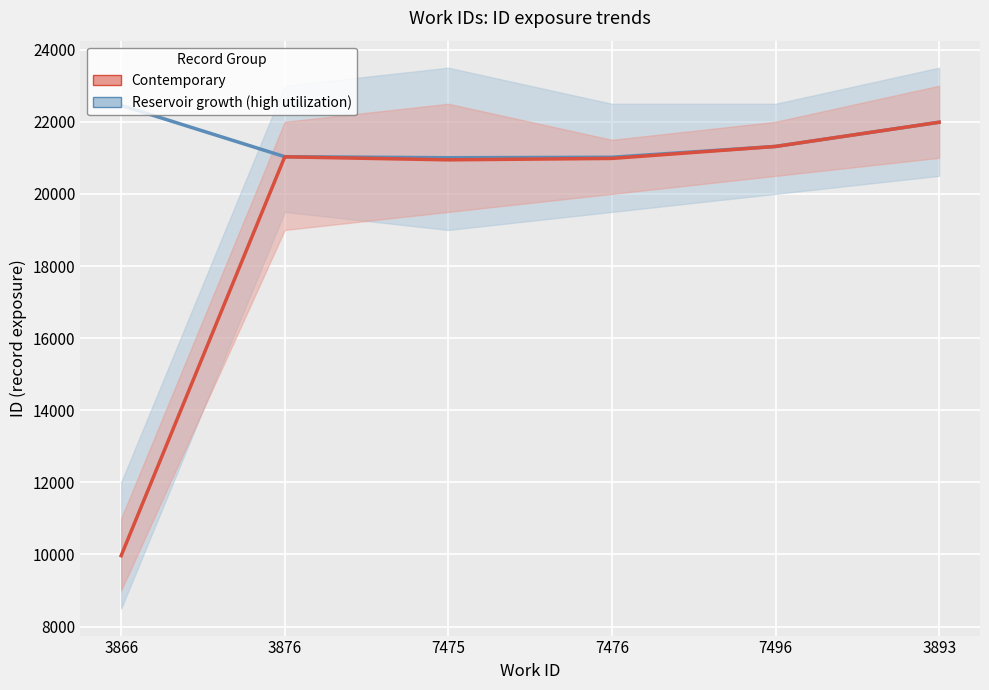

What is the sum of all Reservoir growth (high utilization) values?

128810